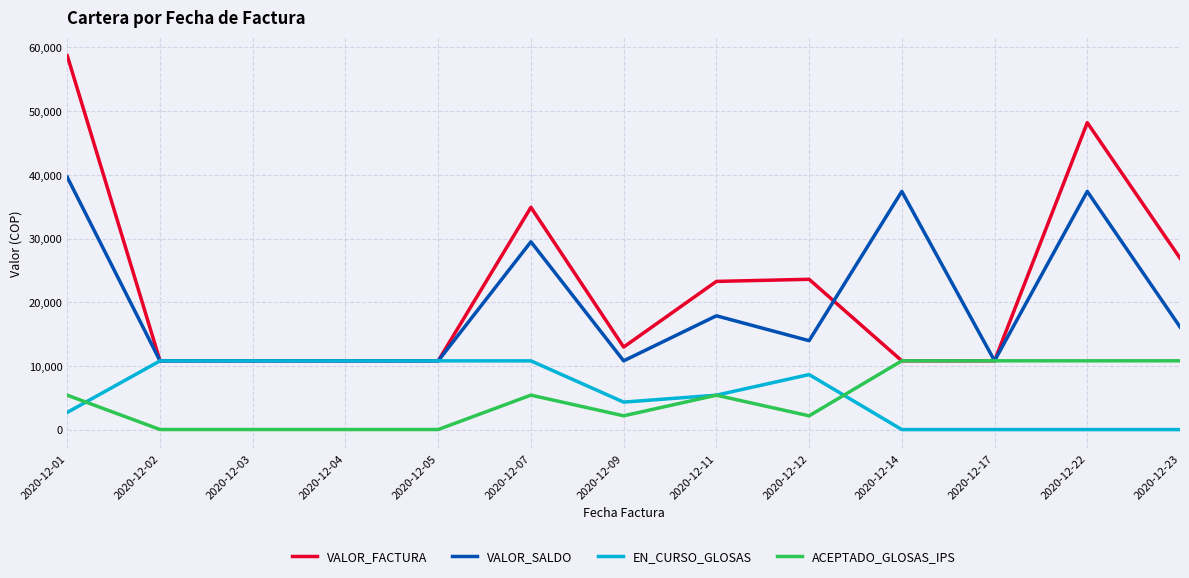

What is the lowest value of the VALOR_SALDO series?

10789.2